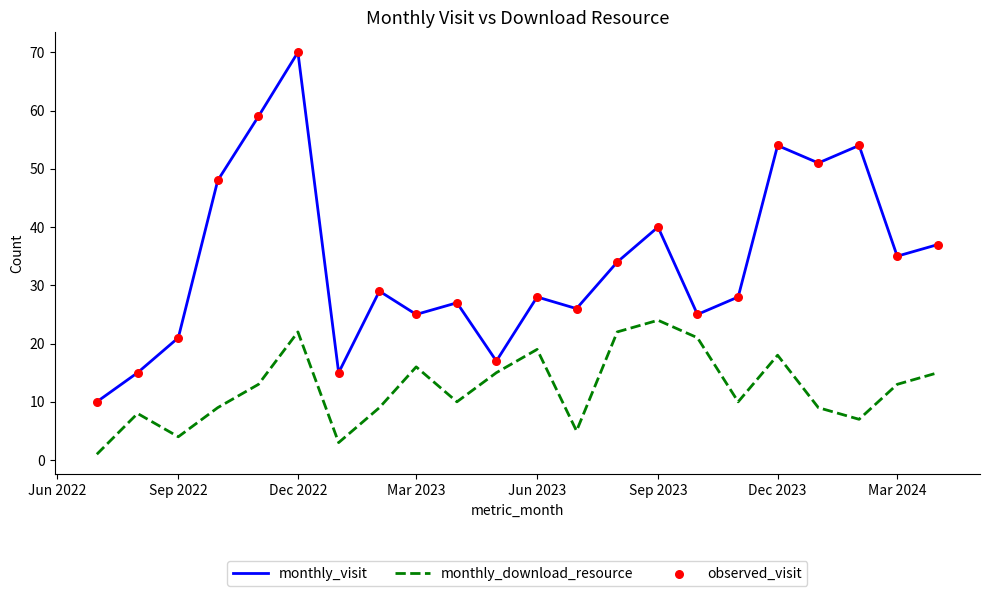

Which series has the largest total across all categories?

monthly_visit